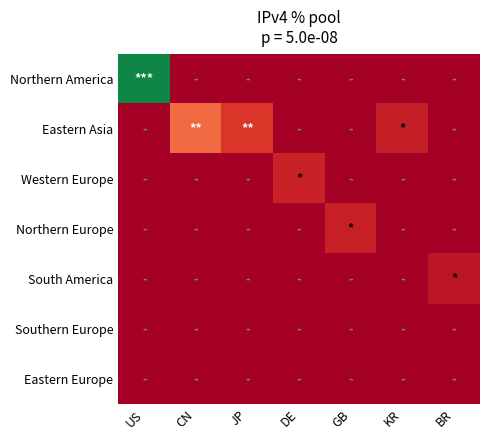

Rank the series at US from lowest to highest value.

Eastern Asia, Western Europe, Northern Europe, South America, Southern Europe, Eastern Europe, Northern America